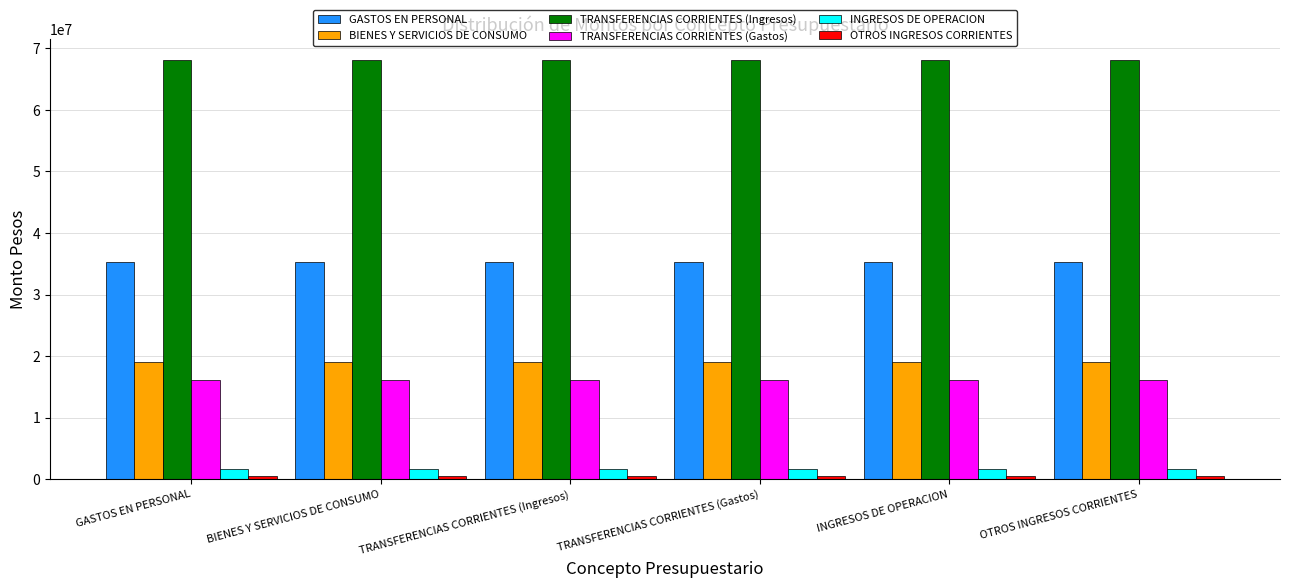

How many groups of bars are there?

6